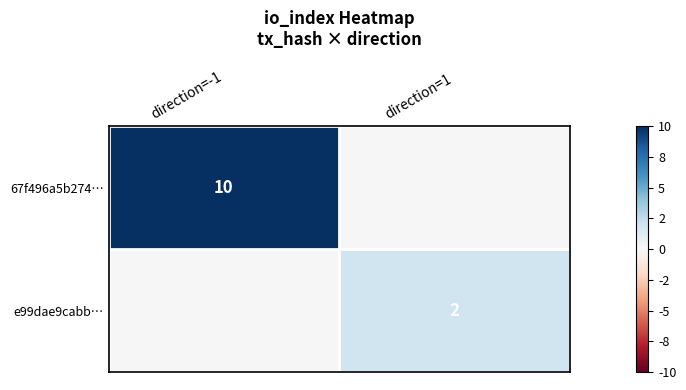

The value of 67f496a5b274… at direction=-1 is 17. True or false?

False